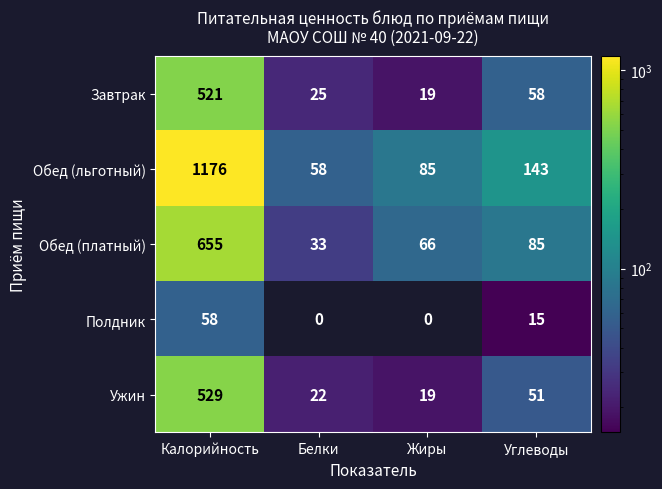

How many distinct data groups are displayed?

5